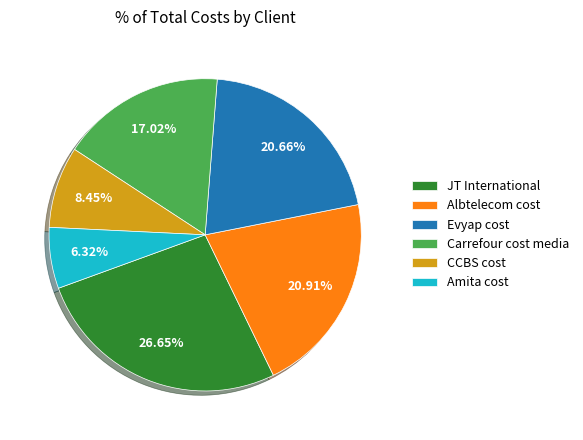

To the nearest percent, what is the average slice percentage?

17%